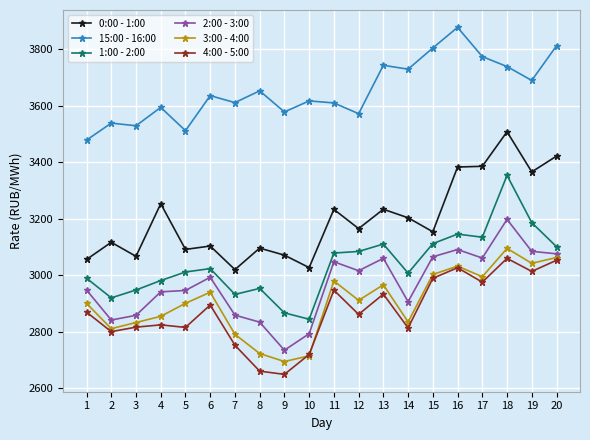

At which label does 4:00 - 5:00 reach its minimum?

9